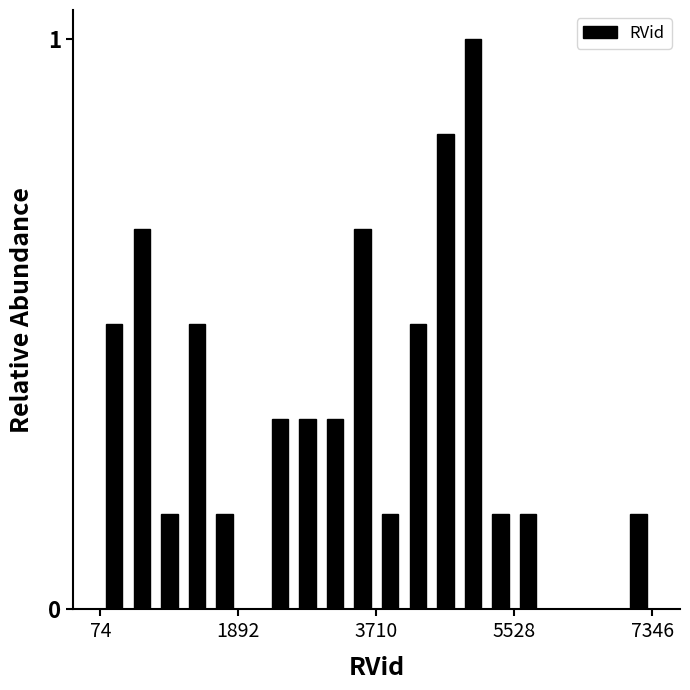

Around what value on the x-axis is the tallest bar? Give the approximate position of its centre, as read against the axis.

5000